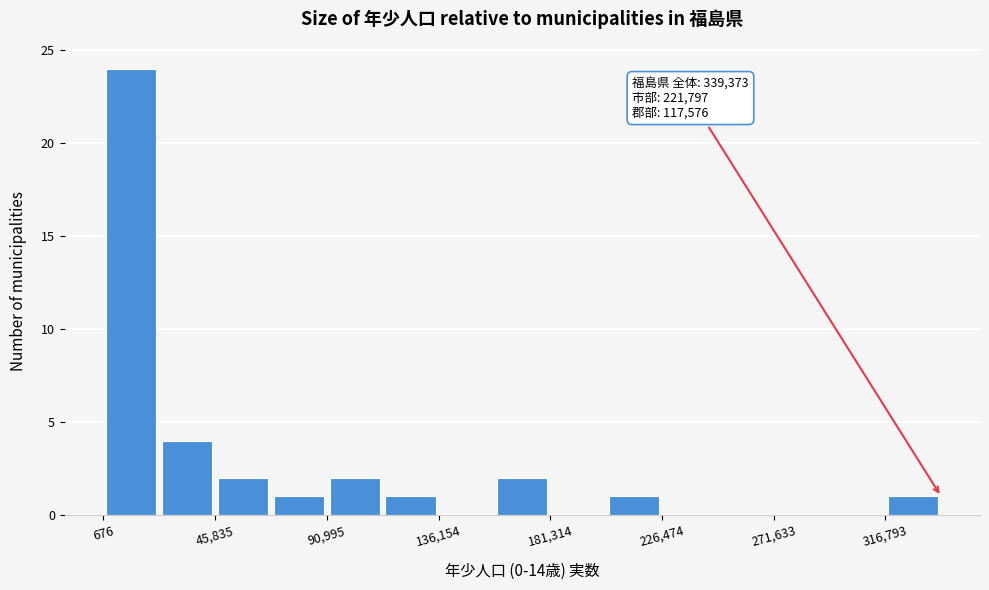

Which range on the x-axis has the tallest bar?

0 to 25000